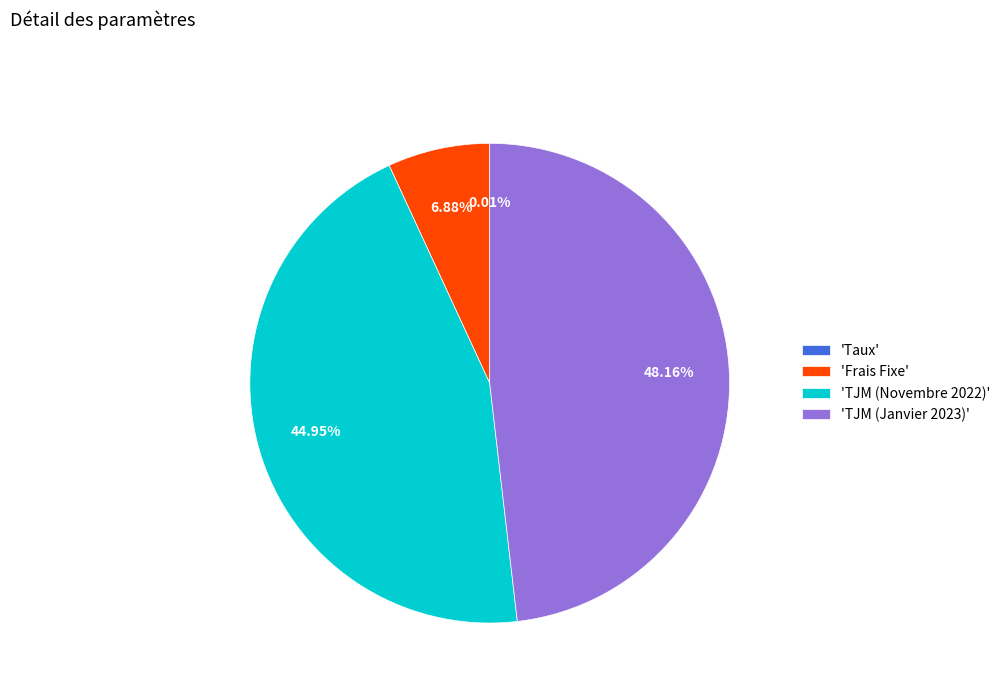

Between 'TJM (Novembre 2022)' and 'Frais Fixe', which is larger?

'TJM (Novembre 2022)'